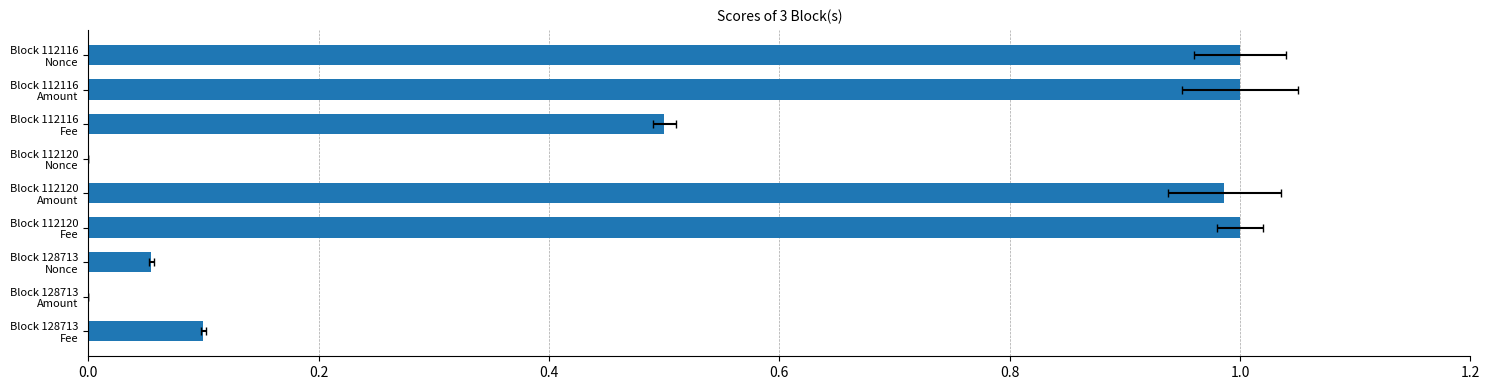

How many bars are there in total?

9